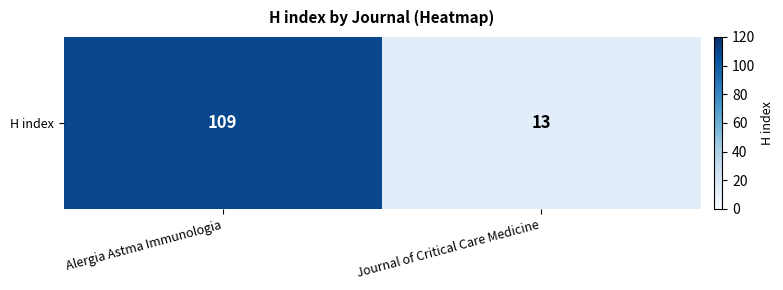

At which category does the chart reach its peak across all series?

Alergia Astma Immunologia